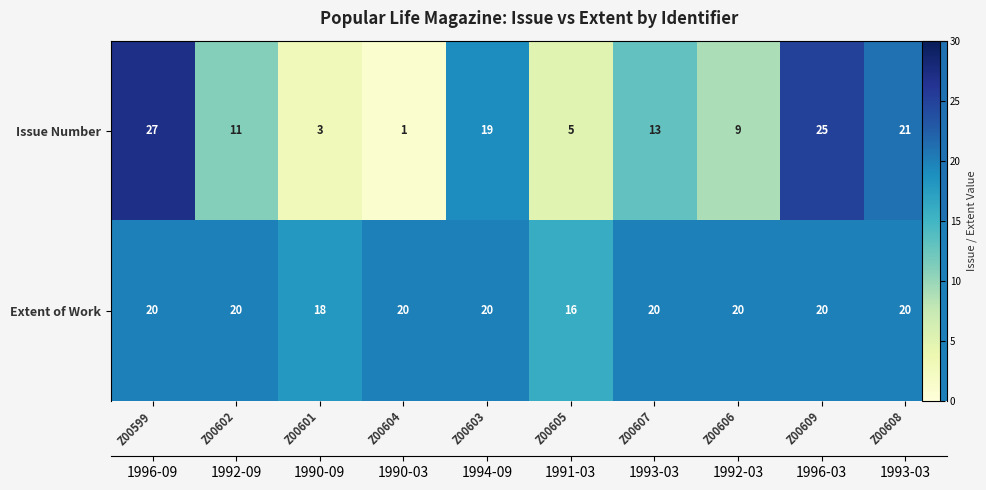

List the labels in order of Extent of Work value, largest first.

Z00599, Z00602, Z00604, Z00603, Z00607, Z00606, Z00609, Z00608, Z00601, Z00605